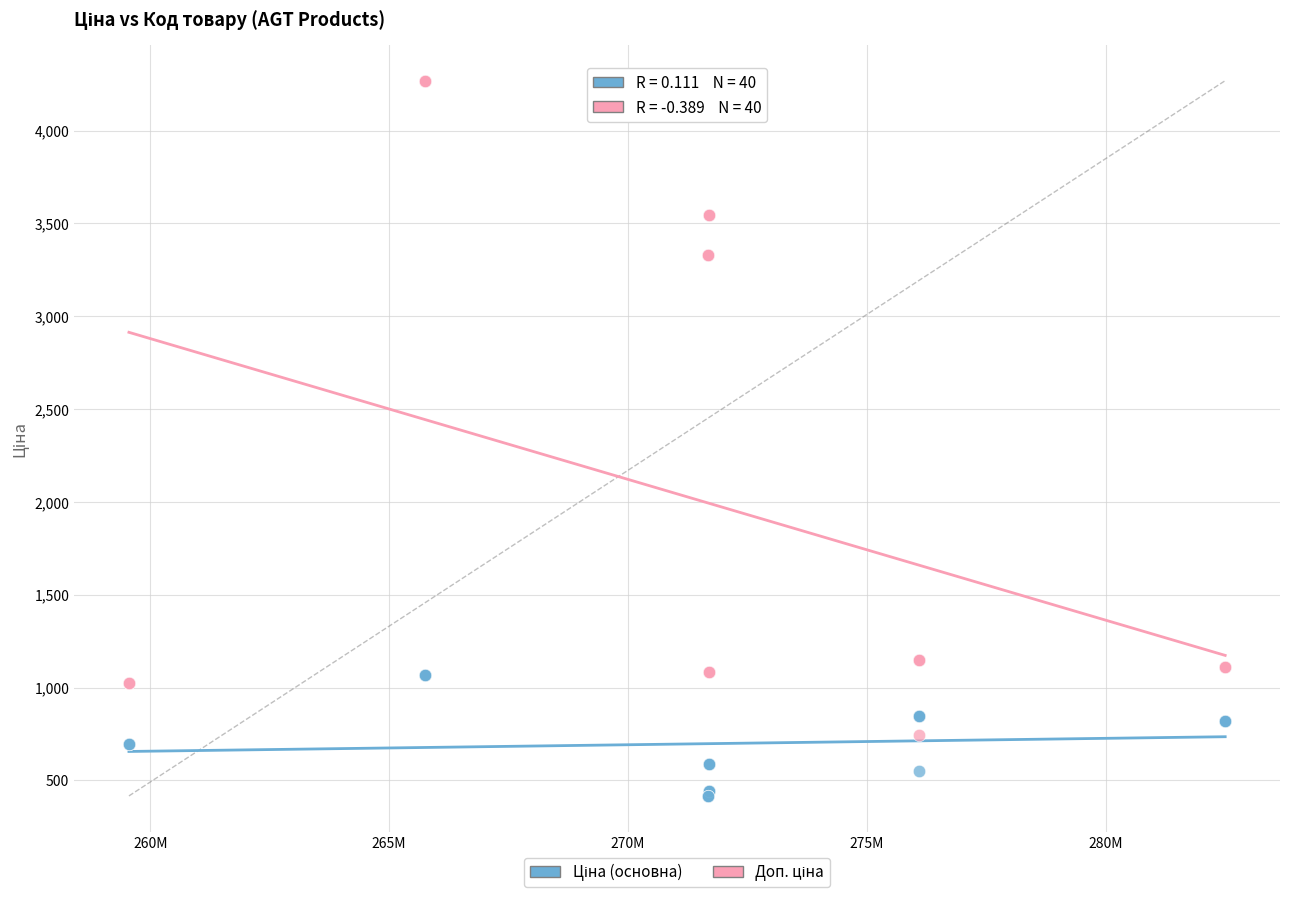

What is the X range (max minus min) for the scatter plot?

22949928.0